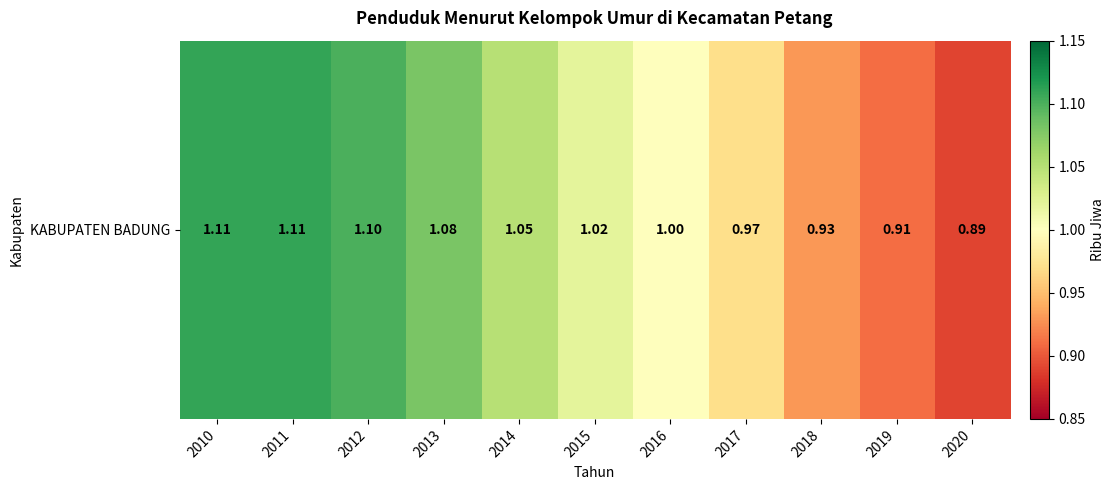

The value at 2020 is 0.9. True or false?

True